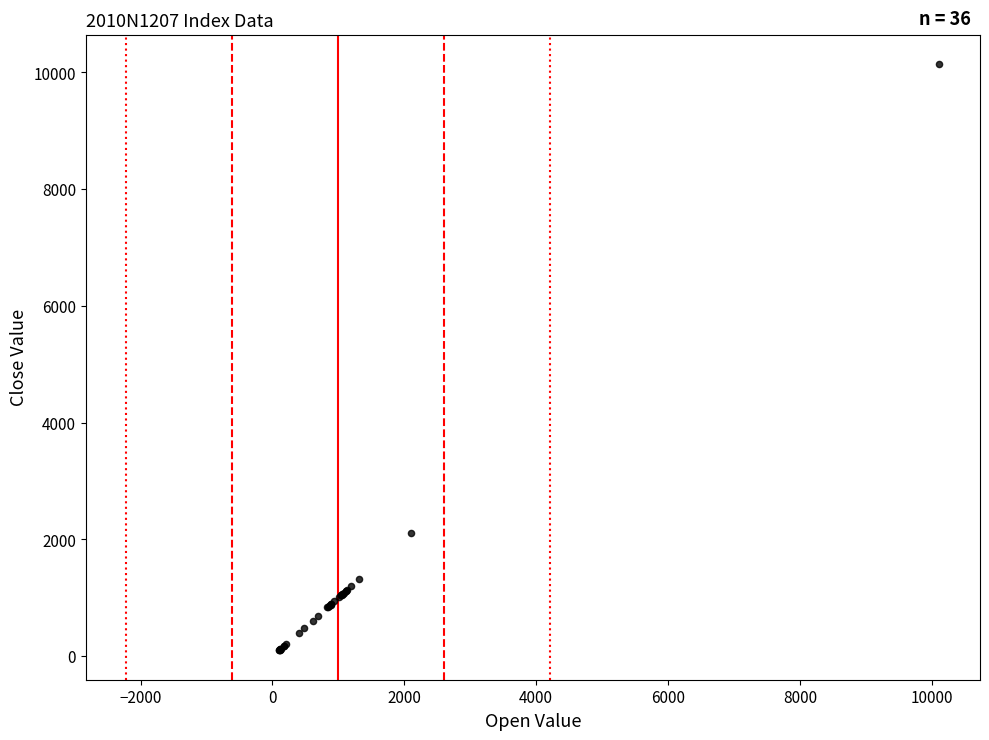

What Y value in the scatter plot is closest to 5120?

2110.7